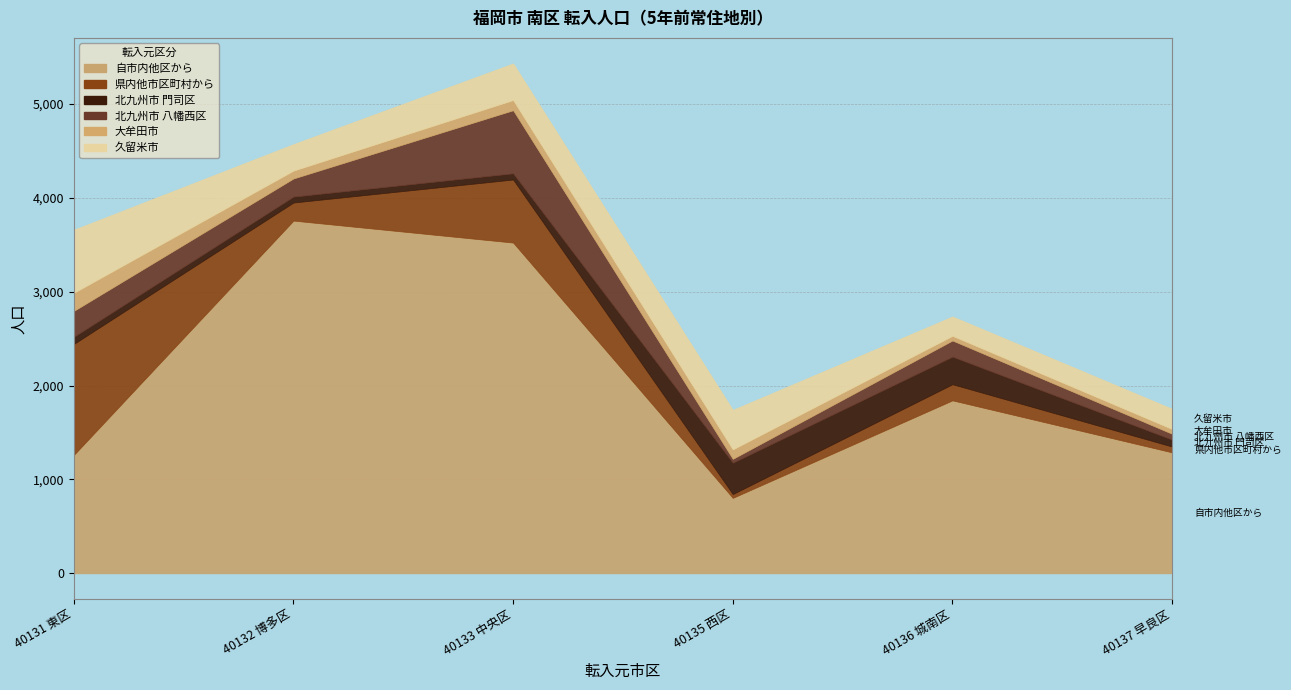

At which category does 久留米市 reach its first local valley?

40132 博多区